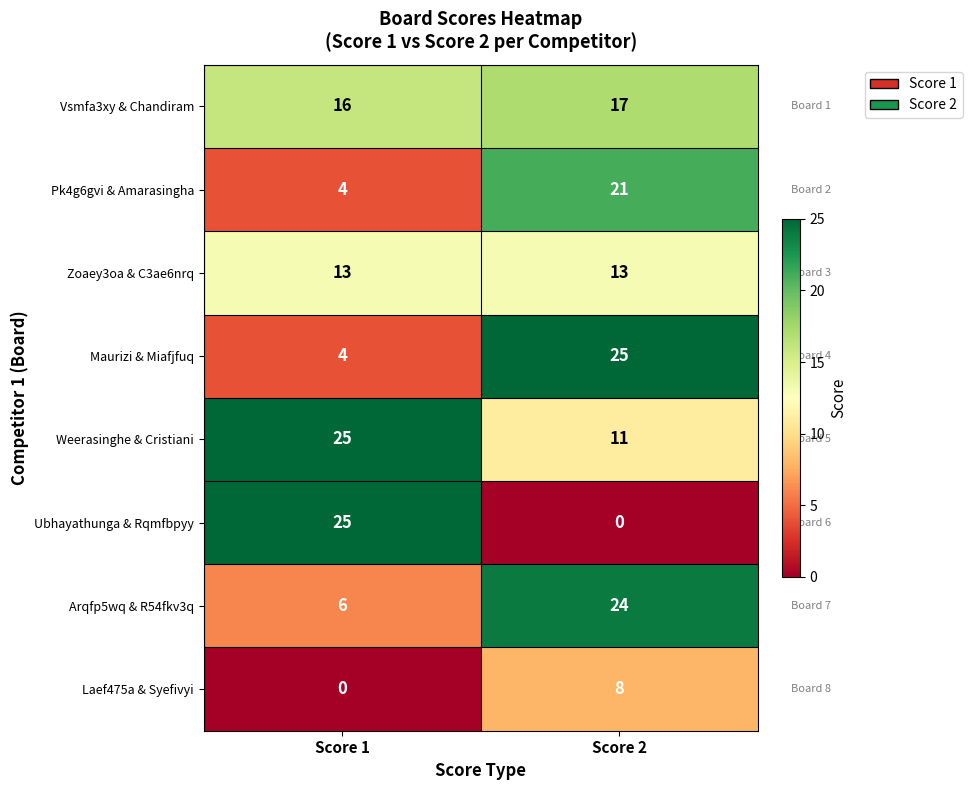

Between Score 1 and Score 2, which series saw the biggest shift?

Ubhayathunga & Rqmfbpyy